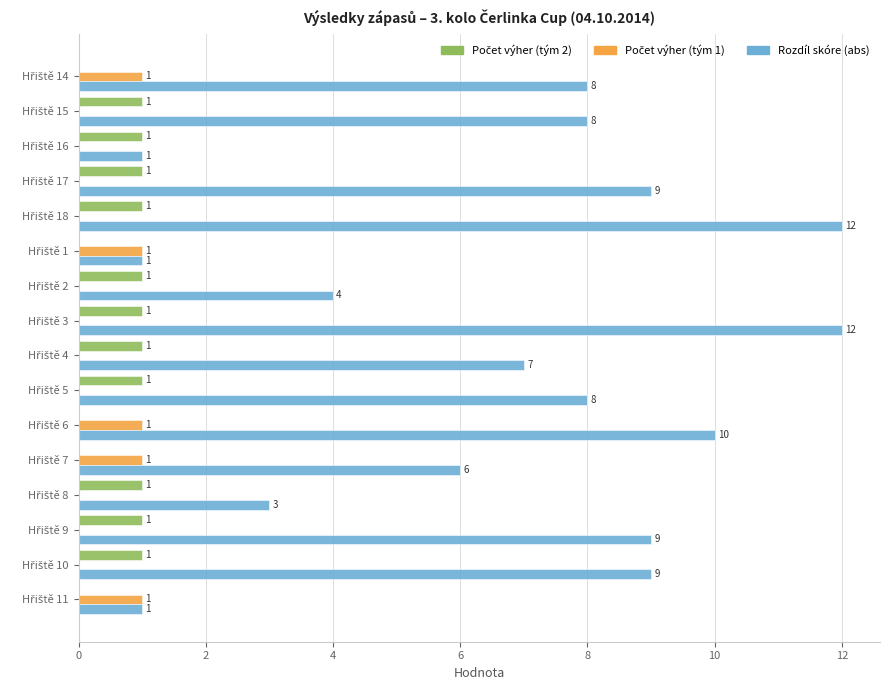

Which series has the widest spread of values?

Rozdíl skóre (abs)